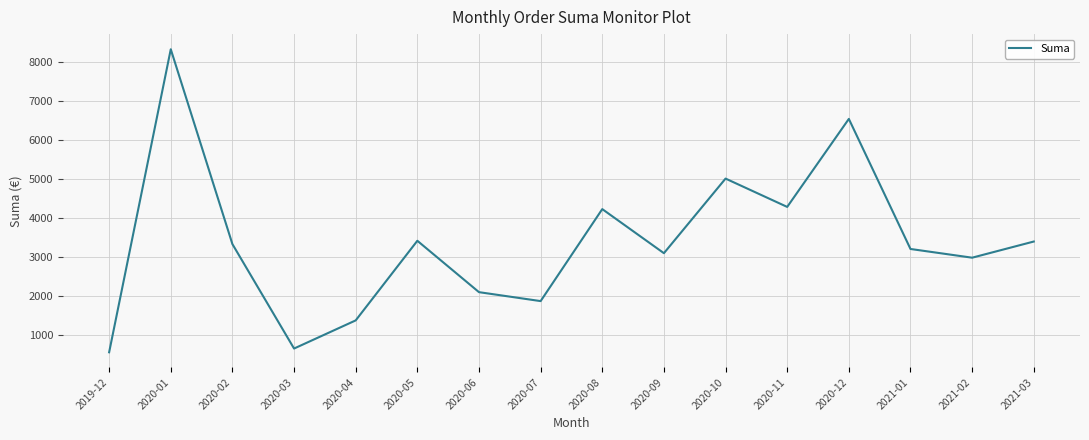

What is the difference between the maximum and minimum values?

7756.4